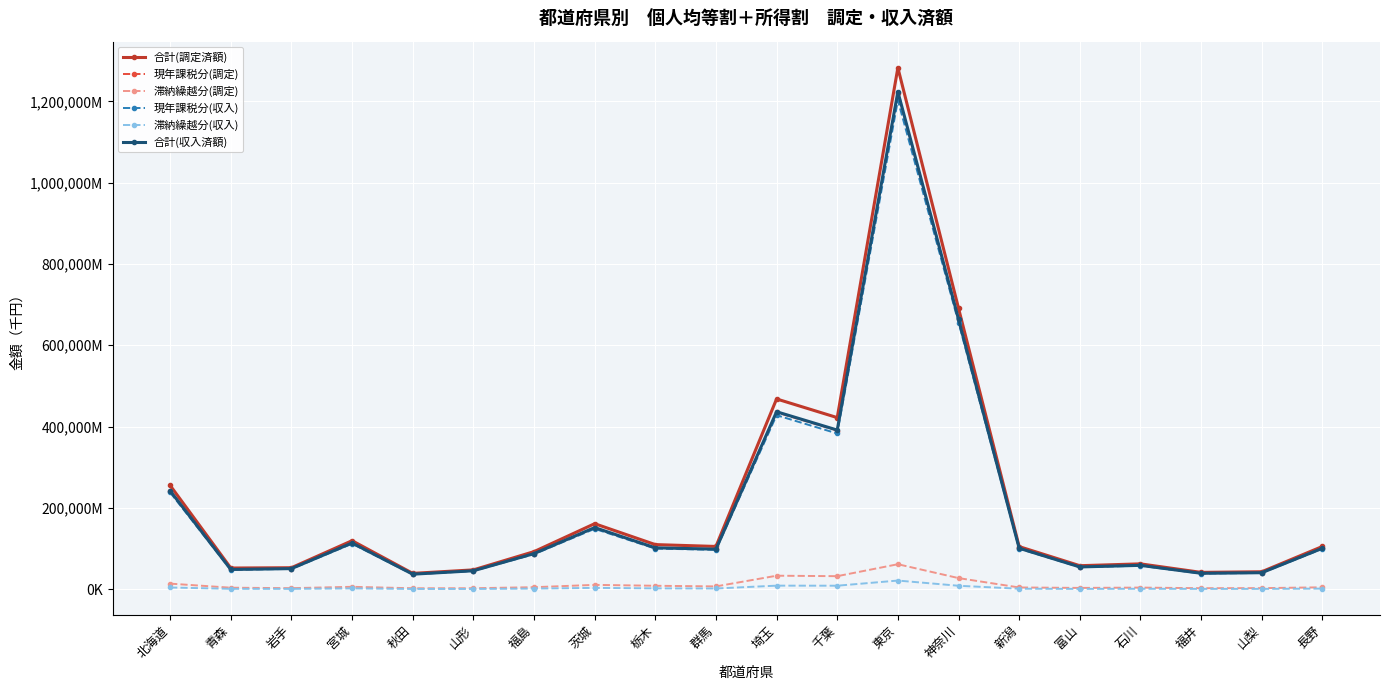

What is the sum of the 滞納繰越分(収入) values at 青森 and 石川?

1686457